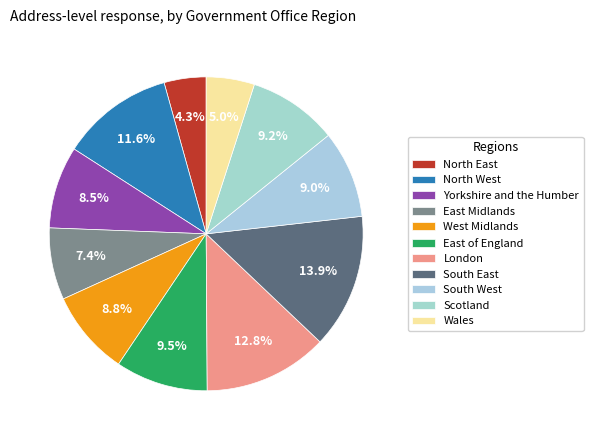

Does Yorkshire and the Humber account for over 50% of the chart?

No